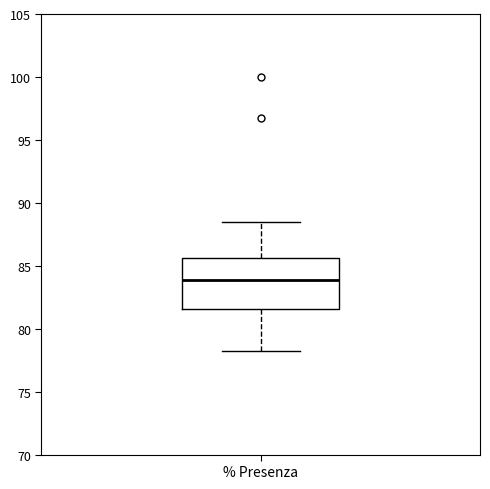

Transcribe this box plot: give where the median line is, the range the box spans, and where the two whiskers end, as read against the y-axis. The values are not printed on the chart, so give them approximately, as read against the axis.

median 84.0, box 81.5 to 85.5, whiskers 78.5 to 88.5